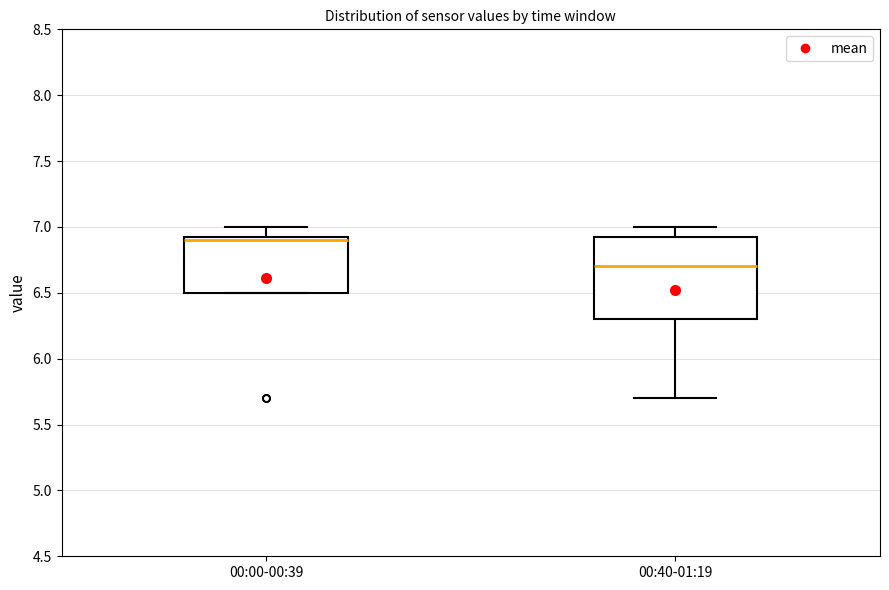

Reading left to right, transcribe this box plot: for each box, give where its median line is, the range the box spans, and where its two whiskers end, as read against the y-axis. The values are not printed on the chart, so give them approximately, as read against the axis.

00:00-00:39: median 6.90, box 6.50 to 6.95, whiskers 6.50 to 7.00
00:40-01:19: median 6.70, box 6.30 to 6.95, whiskers 5.70 to 7.00